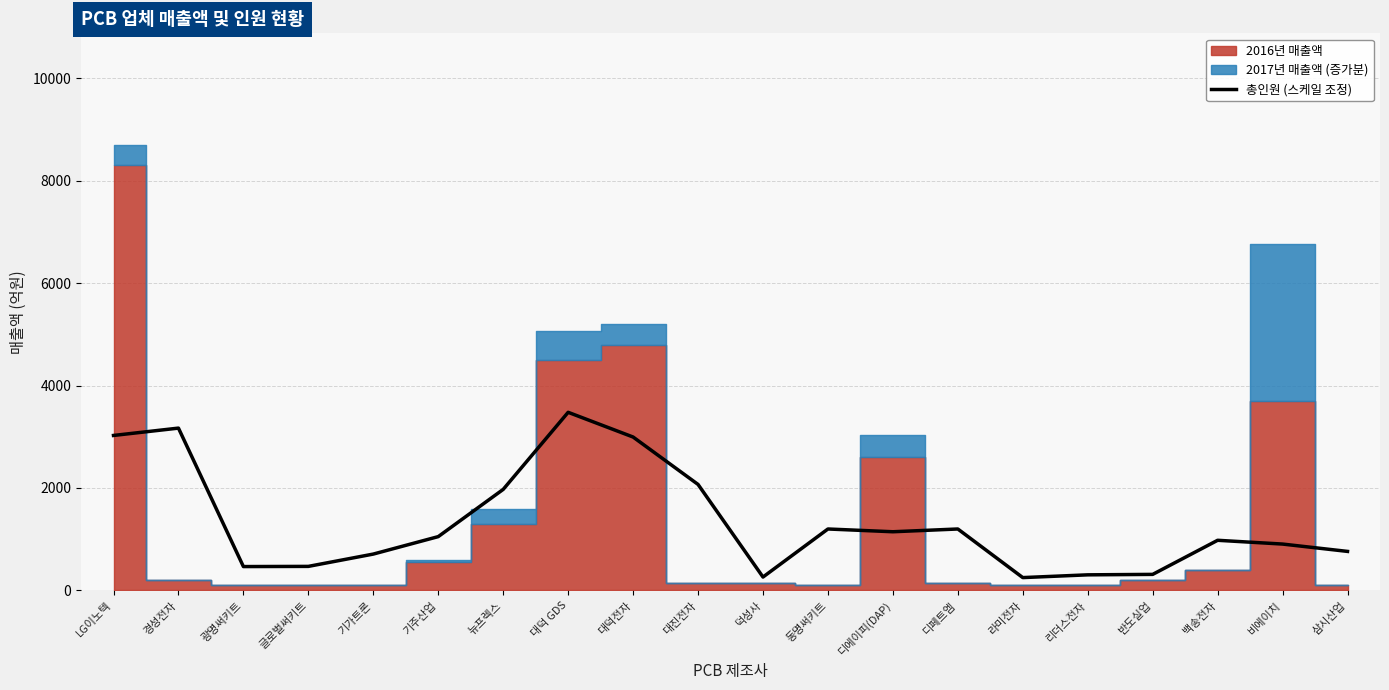

What is the change in value from 기주산업 to 대덕전자?

+1944.1